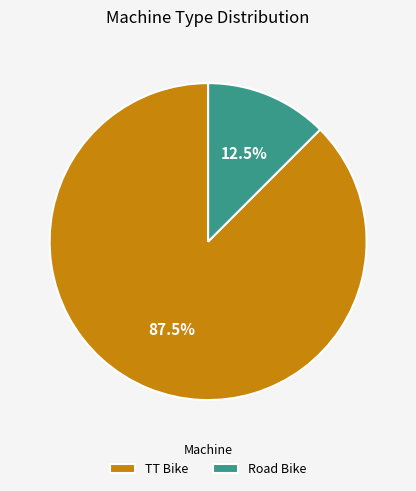

Rank the categories by value from highest to lowest.

TT Bike, Road Bike